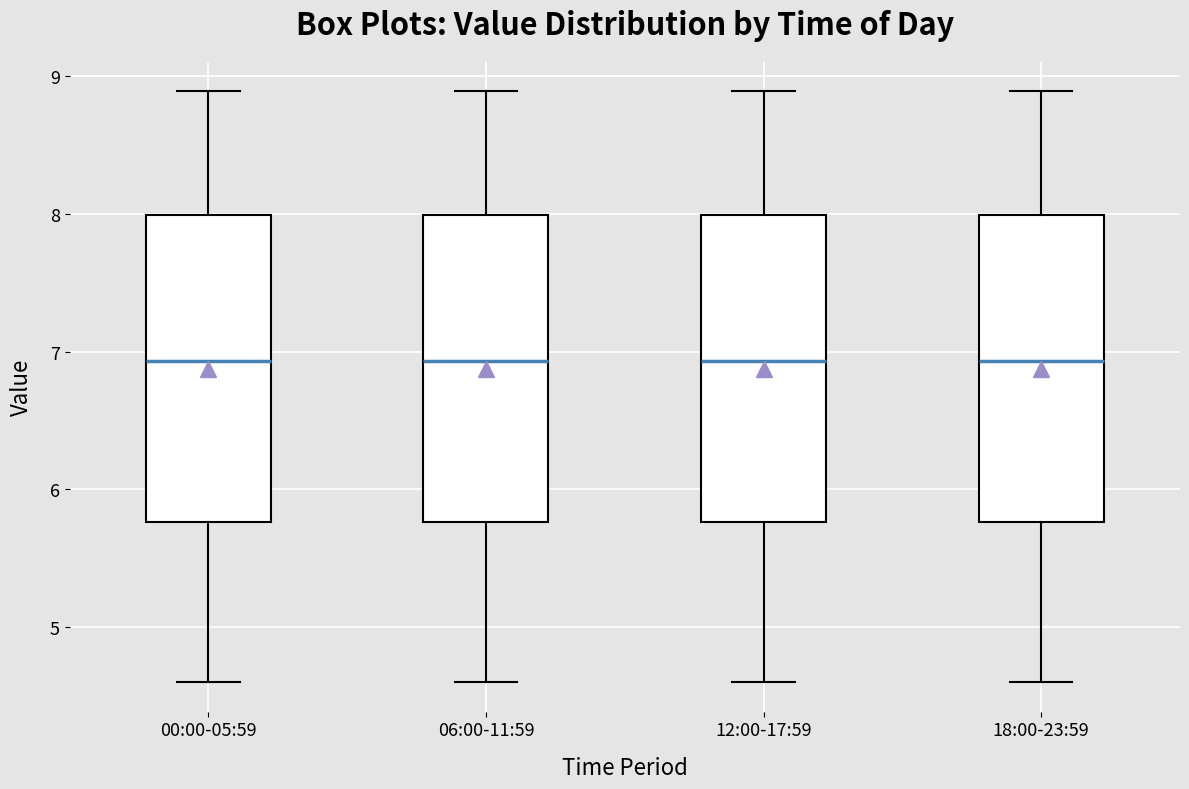

Reading left to right, read every box against the y-axis: the position of its median line, the range the box covers, and the ends of its whiskers. The values are not printed on the chart, so give them approximately, as read against the axis.

00:00-05:59: median 6.9, box 5.8 to 8.0, whiskers 4.6 to 8.9
06:00-11:59: median 6.9, box 5.8 to 8.0, whiskers 4.6 to 8.9
12:00-17:59: median 6.9, box 5.8 to 8.0, whiskers 4.6 to 8.9
18:00-23:59: median 6.9, box 5.8 to 8.0, whiskers 4.6 to 8.9